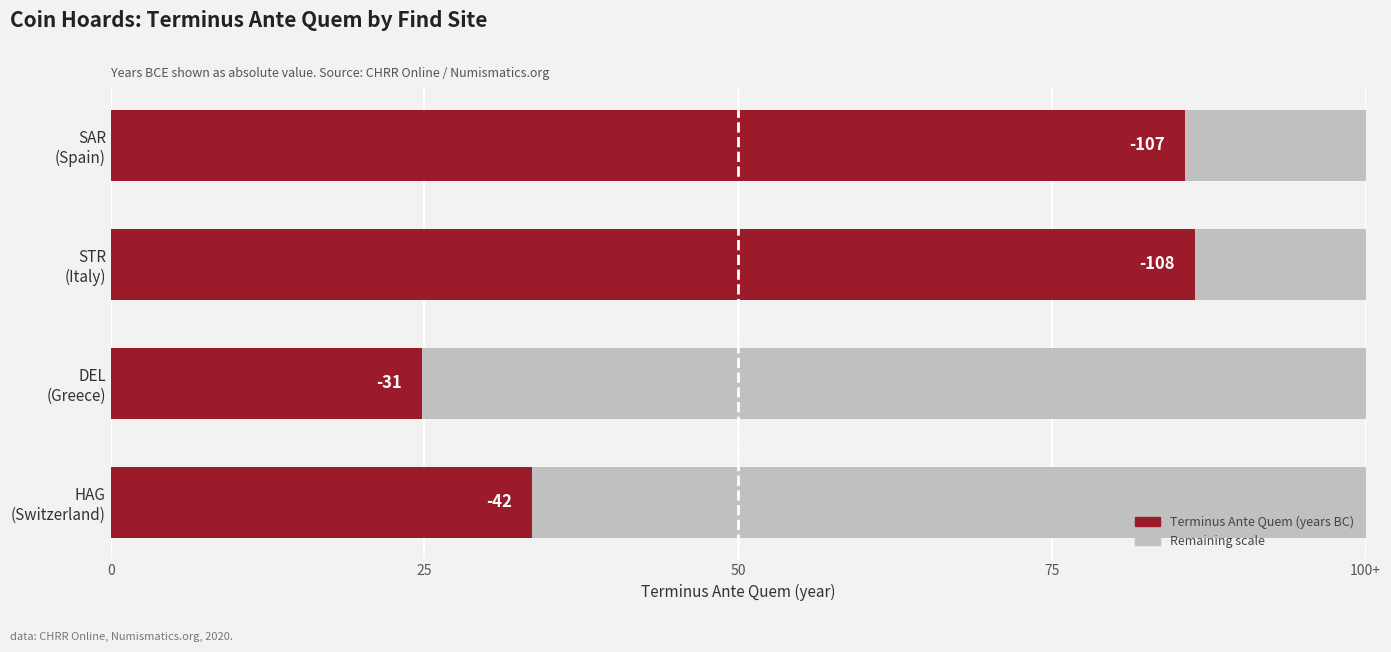

Are the bars horizontal?

Yes